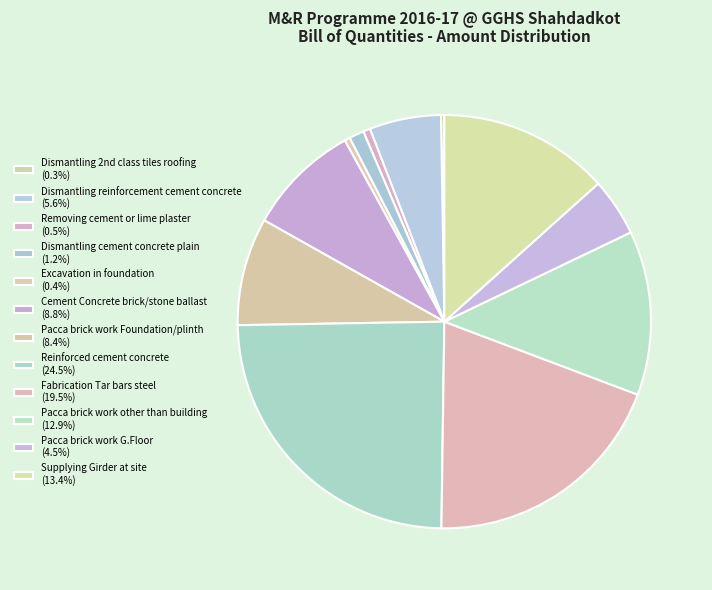

What is the total percentage of Supplying Girder at site and Removing cement or lime plaster?

13.9%